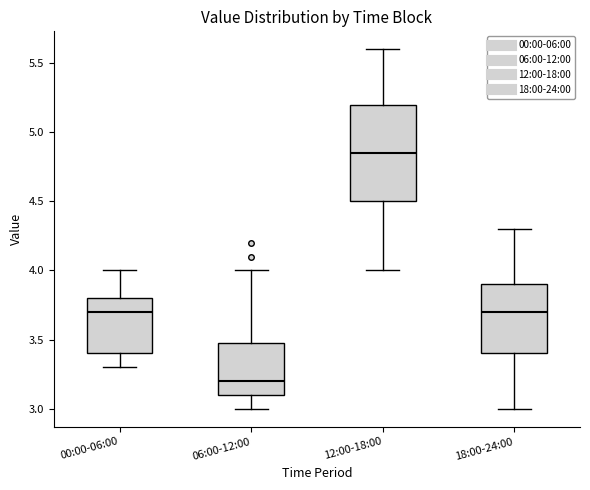

Where does the median line of the box for 06:00-12:00 sit on the y-axis? The values are not printed on the chart, so give them approximately, as read against the axis.

3.20